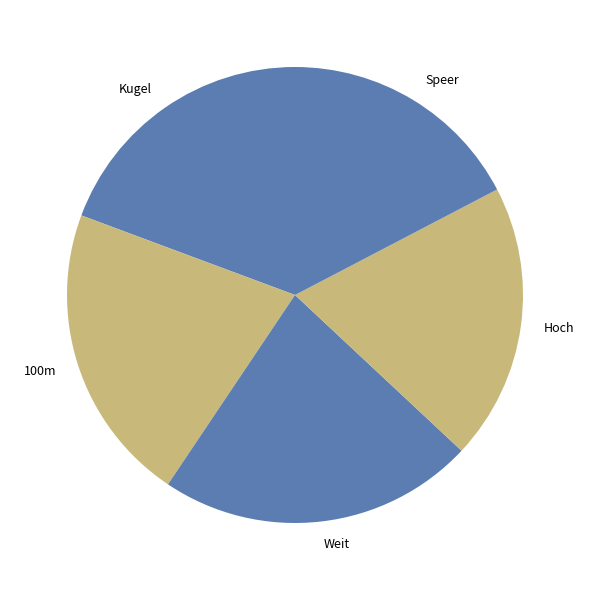

Do Speer and Kugel together represent more than half of the pie?

No